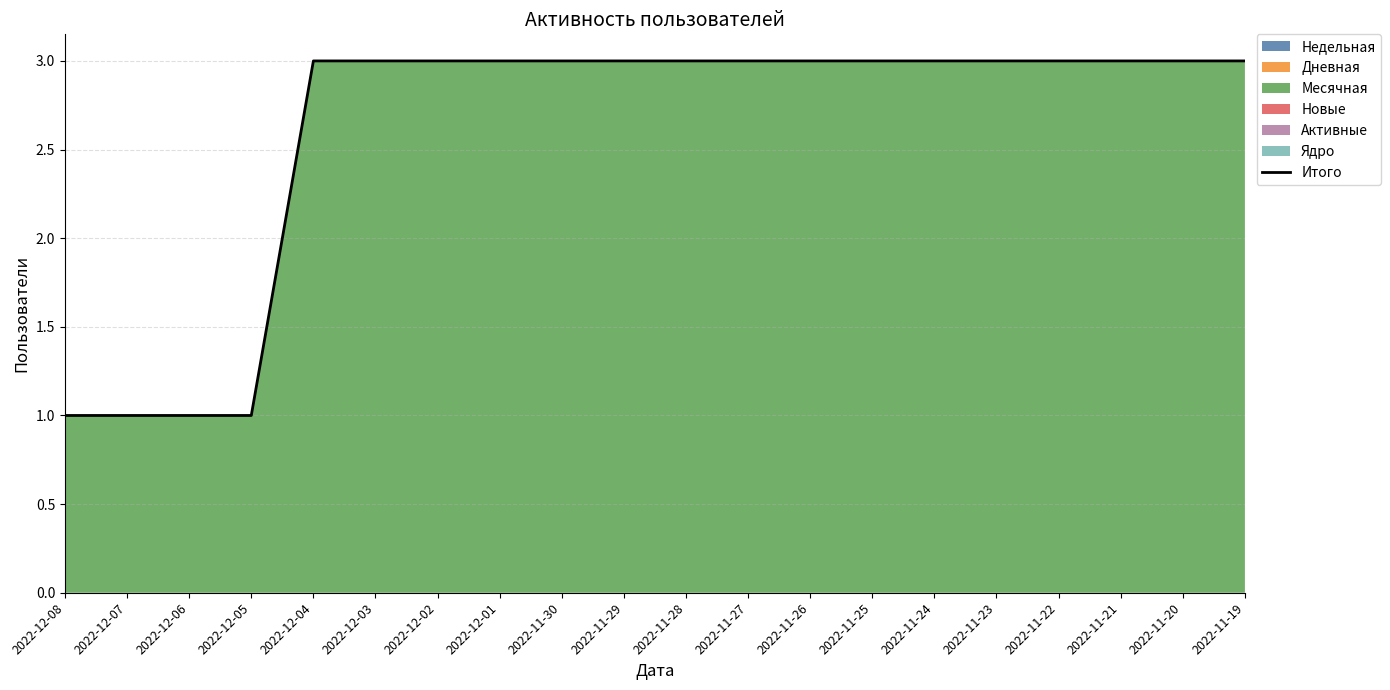

Rank the categories by value from highest to lowest.

2022-12-04, 2022-12-03, 2022-12-02, 2022-12-01, 2022-11-30, 2022-11-29, 2022-11-28, 2022-11-27, 2022-11-26, 2022-11-25, 2022-11-24, 2022-11-23, 2022-11-22, 2022-11-21, 2022-11-20, 2022-11-19, 2022-12-08, 2022-12-07, 2022-12-06, 2022-12-05